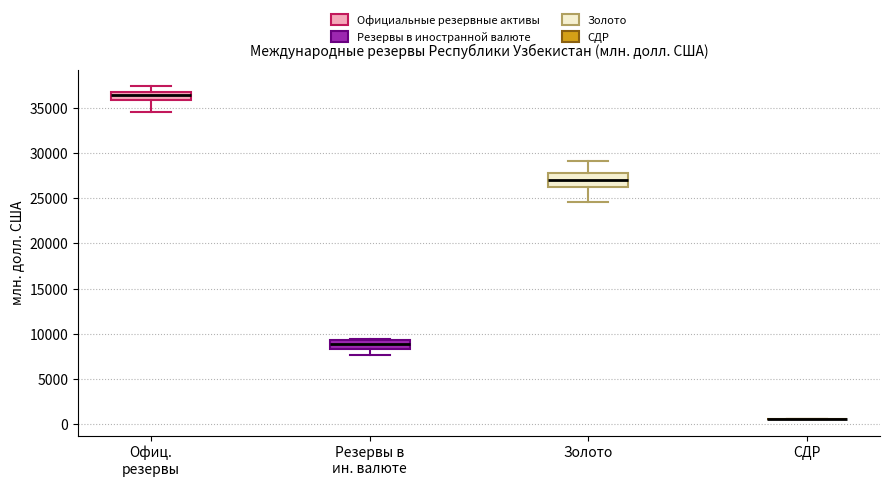

Where does the median line of the box for Золото sit on the y-axis? The values are not printed on the chart, so give them approximately, as read against the axis.

27000